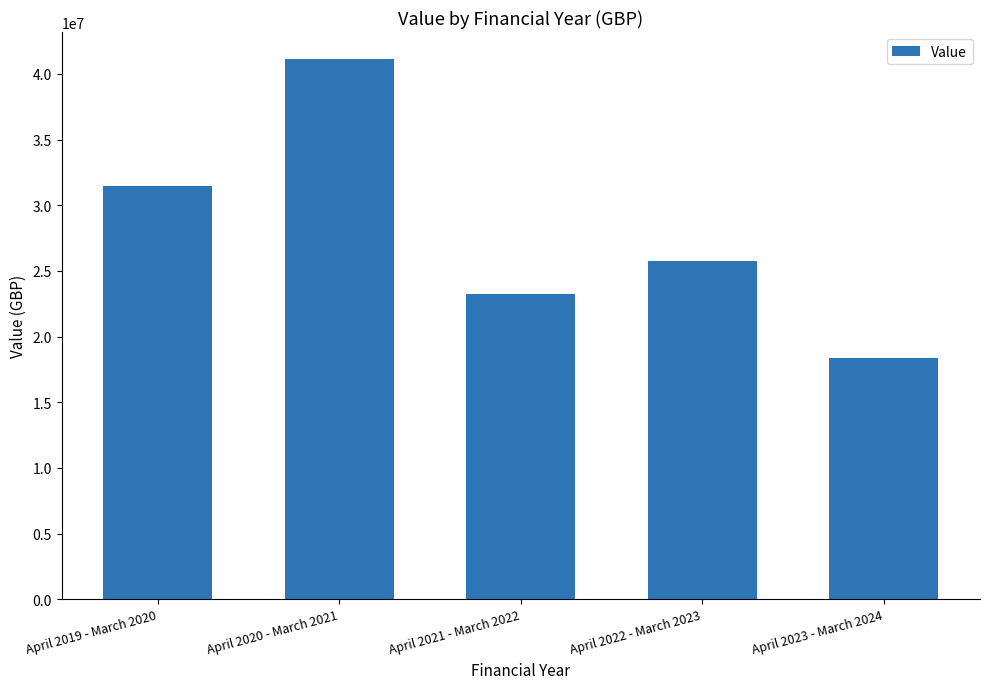

At which category does the chart reach its minimum across all series?

April 2023 - March 2024